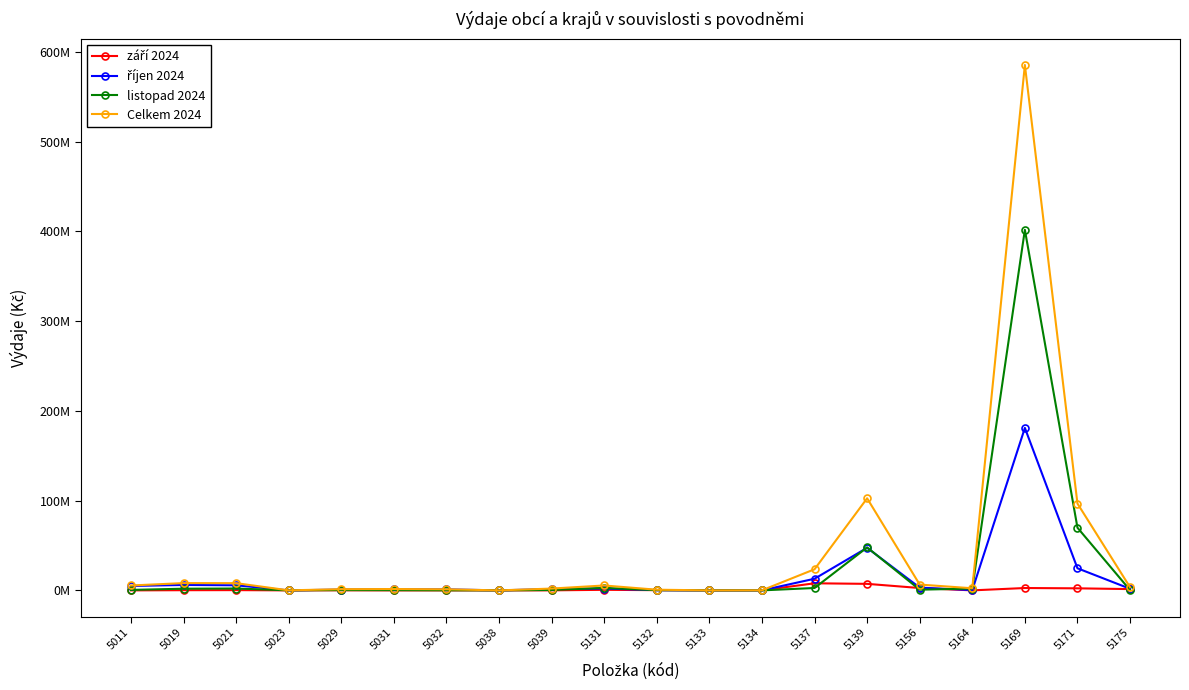

Is the value of listopad 2024 at 5131 greater than the value of září 2024 at 5175?

Yes